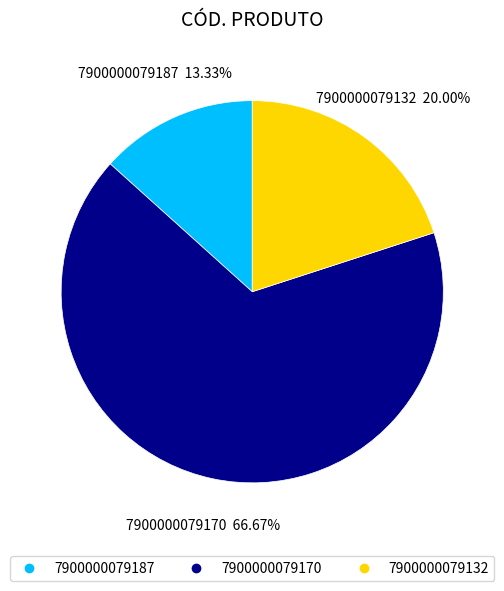

What portion of the pie excludes 7900000079132?

80.0%